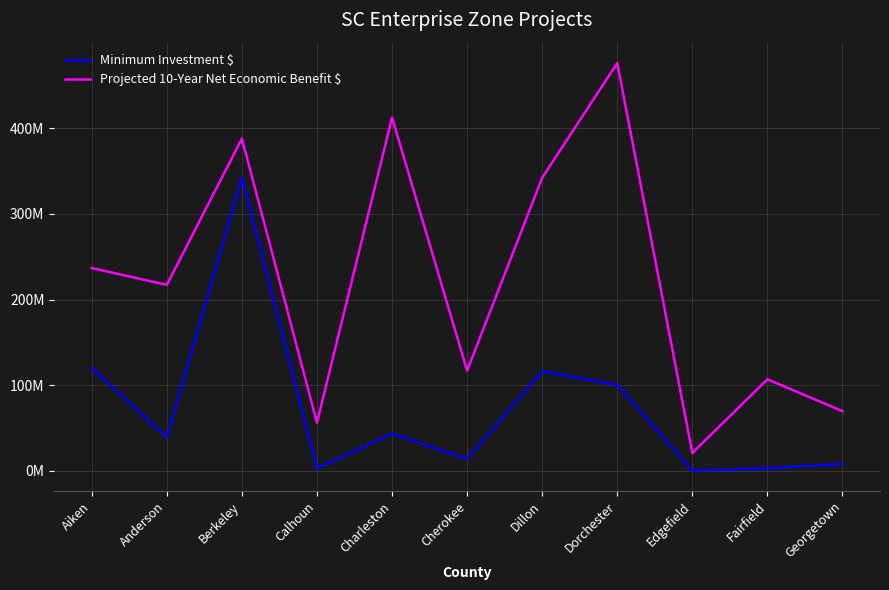

Does the chart have visible grid lines?

Yes